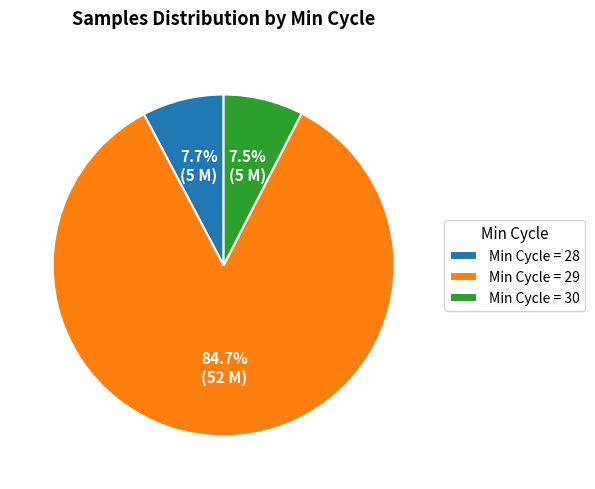

Approximately how many times larger is the value at Min Cycle = 30 compared to Min Cycle = 28?

1.0